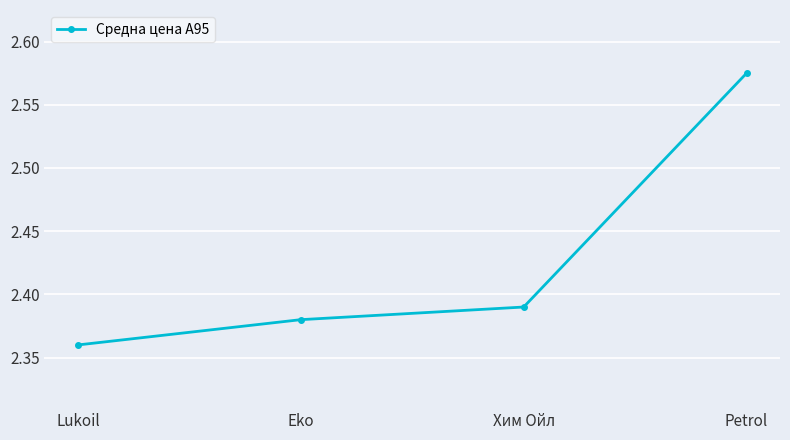

What is the sum of all values?

9.7